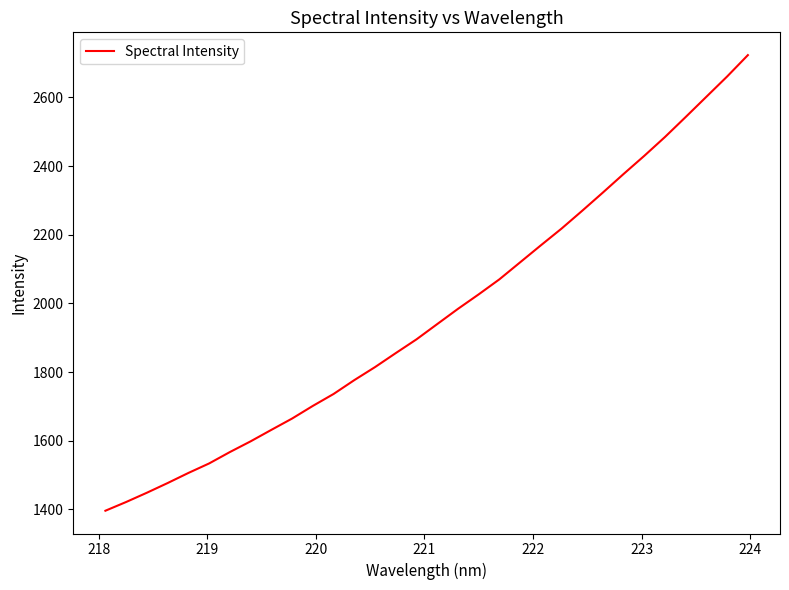

Count the number of data series in this chart.

1